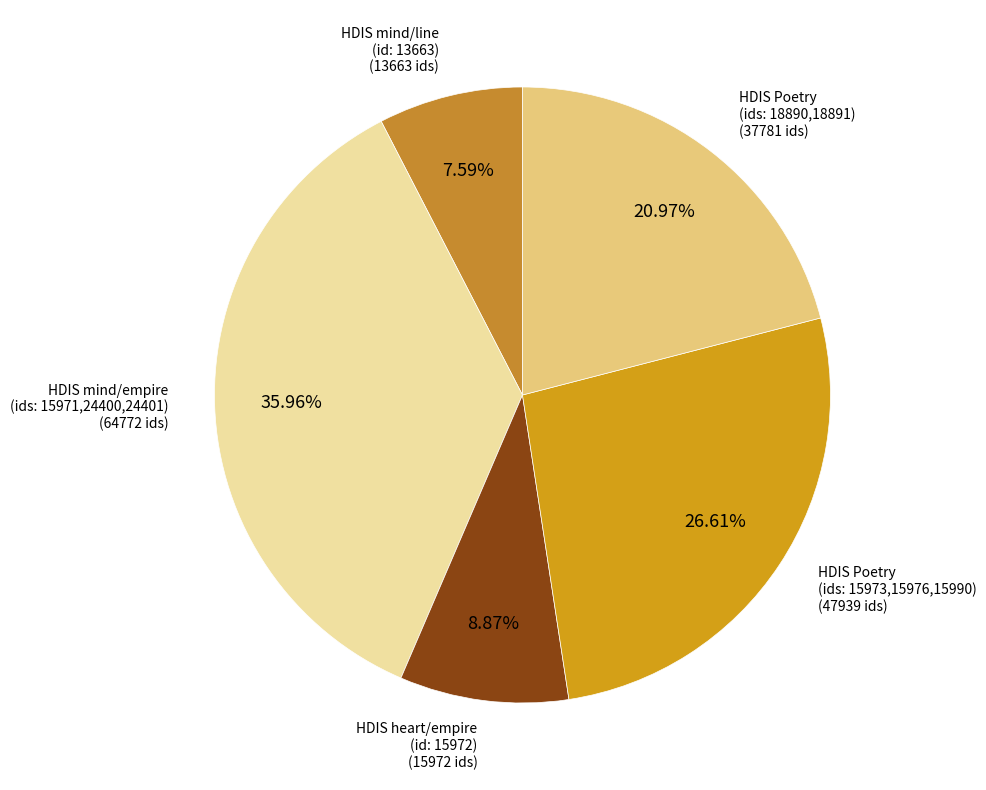

Count the number of slices in the pie.

5